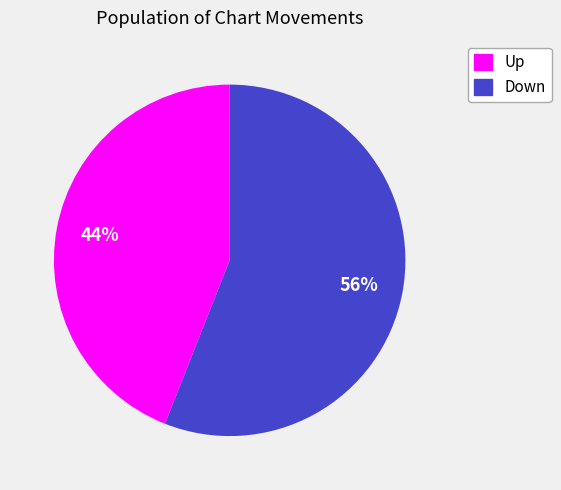

What is the majority slice?

Down